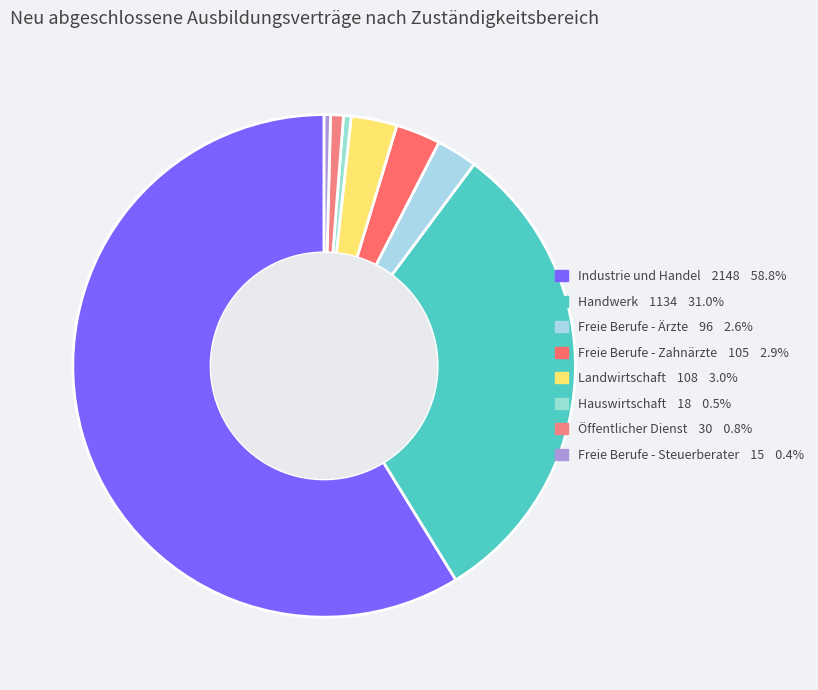

Count the number of slices in the pie.

8